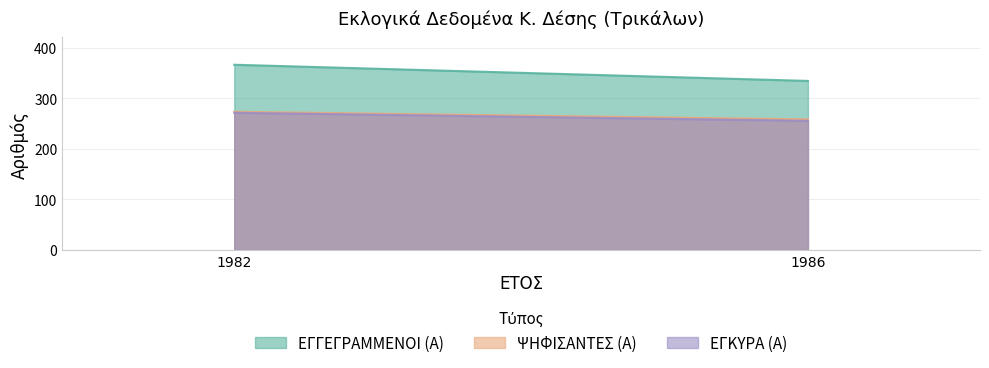

True or false: ΕΓΓΕΓΡΑΜΜΕΝΟΙ (Α) has a value of 208 at 1982.

False